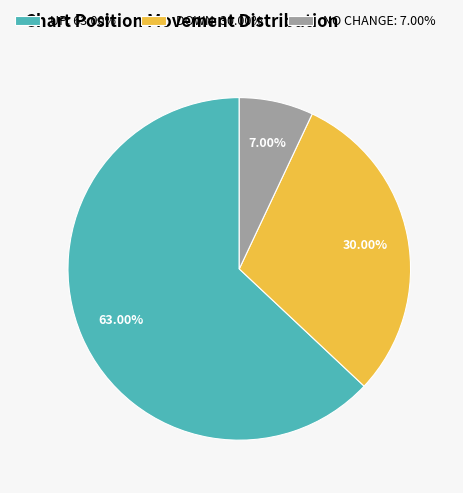

Which has a higher value, UP: 63.00% or DOWN: 30.00%?

UP: 63.00%